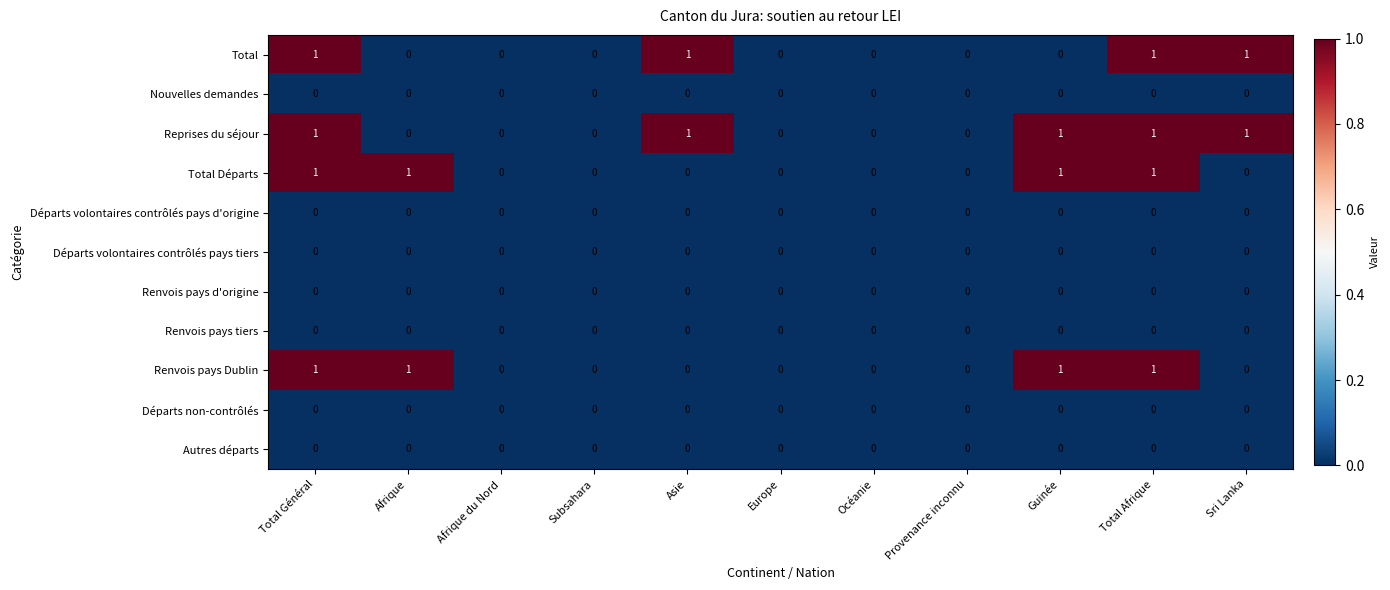

True or false: Départs volontaires contrôlés pays tiers has a value of 0 at Afrique du Nord.

True